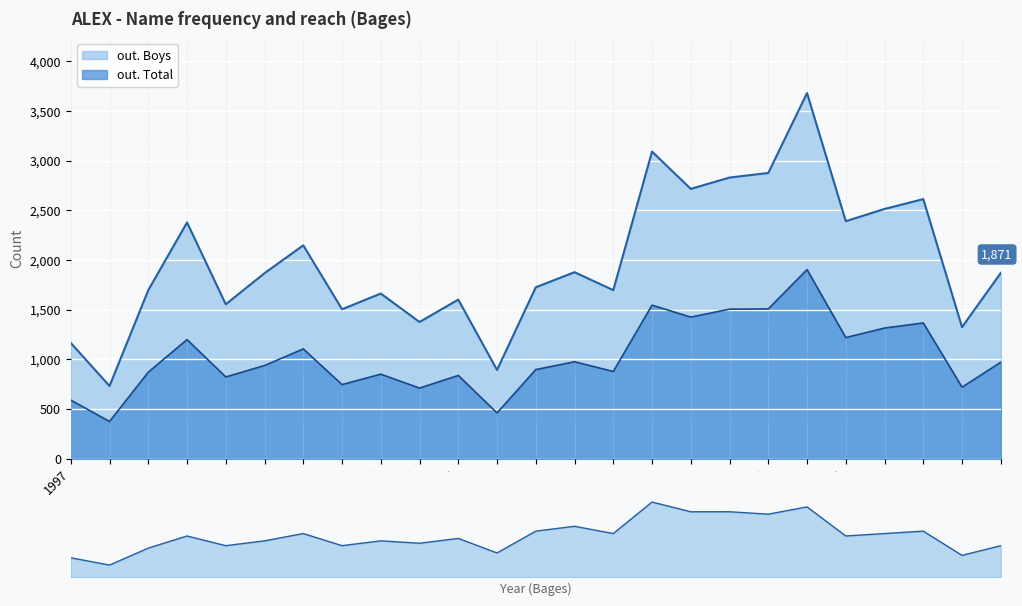

What is the value of the Frequency point at the 25th from the left?

13